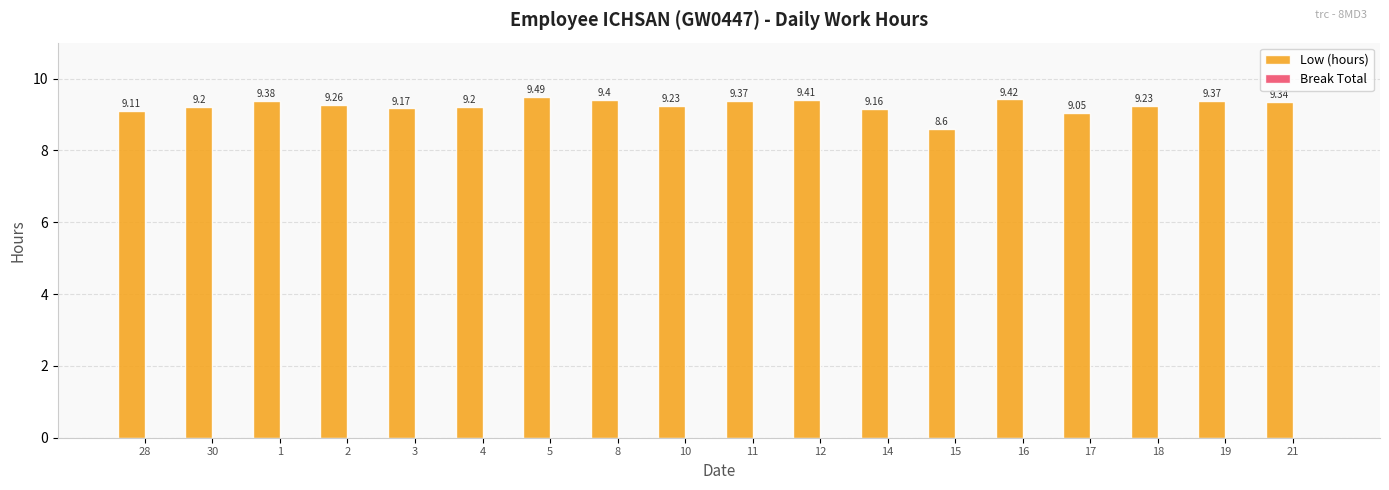

Which has a higher value, 18 or 4?

18